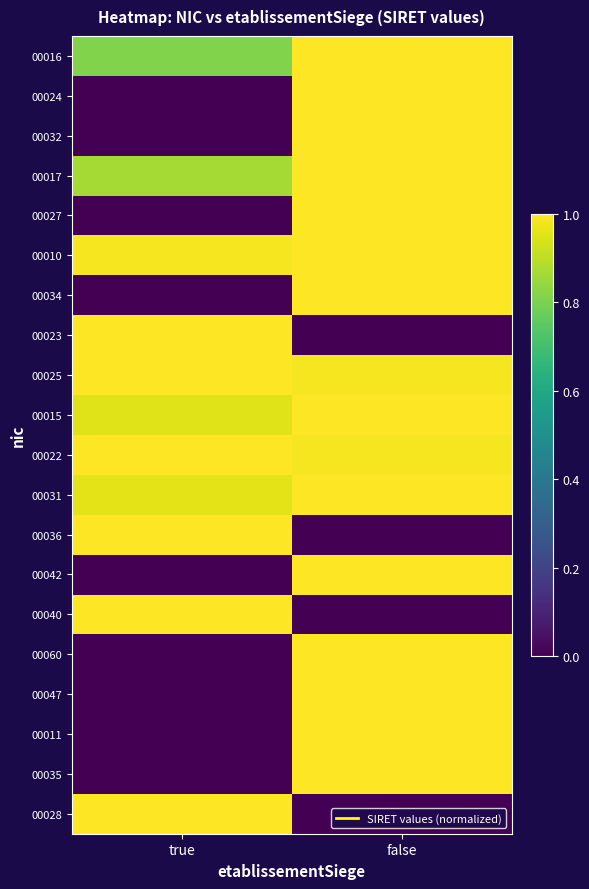

Reading left to right, extract all data points from this chart.

00016: true=0.8	false=1.0
00024: true=0.0	false=1.0
00032: true=0.0	false=1.0
00017: true=0.9	false=1.0
00027: true=0.0	false=1.0
00010: true=1.0	false=1.0
00034: true=0.0	false=1.0
00023: true=1.0	false=0.0
00025: true=1.0	false=1.0
00015: true=0.9	false=1.0
00022: true=1.0	false=1.0
00031: true=1.0	false=1.0
00036: true=1.0	false=0.0
00042: true=0.0	false=1.0
00040: true=1.0	false=0.0
00060: true=0.0	false=1.0
00047: true=0.0	false=1.0
00011: true=0.0	false=1.0
00035: true=0.0	false=1.0
00028: true=1.0	false=0.0